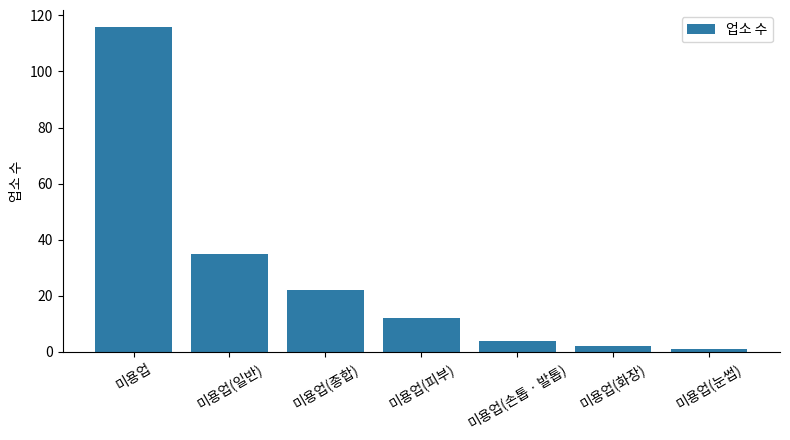

Approximately how many times larger is the value at 미용업 compared to 미용업(종합)?

5.3